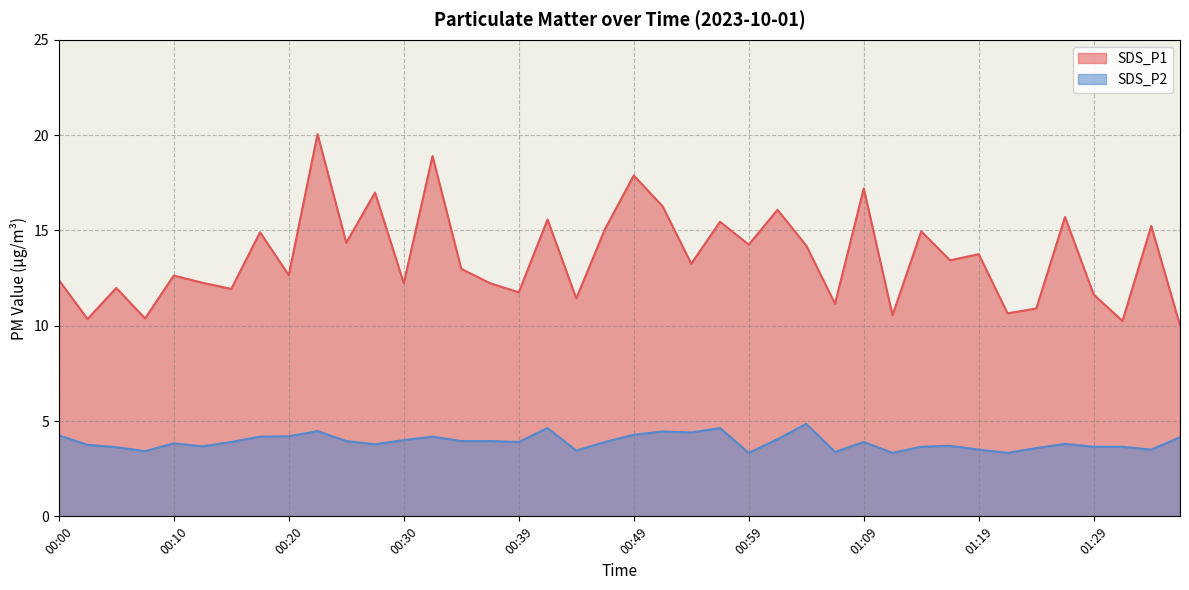

How many distinct data groups are displayed?

2